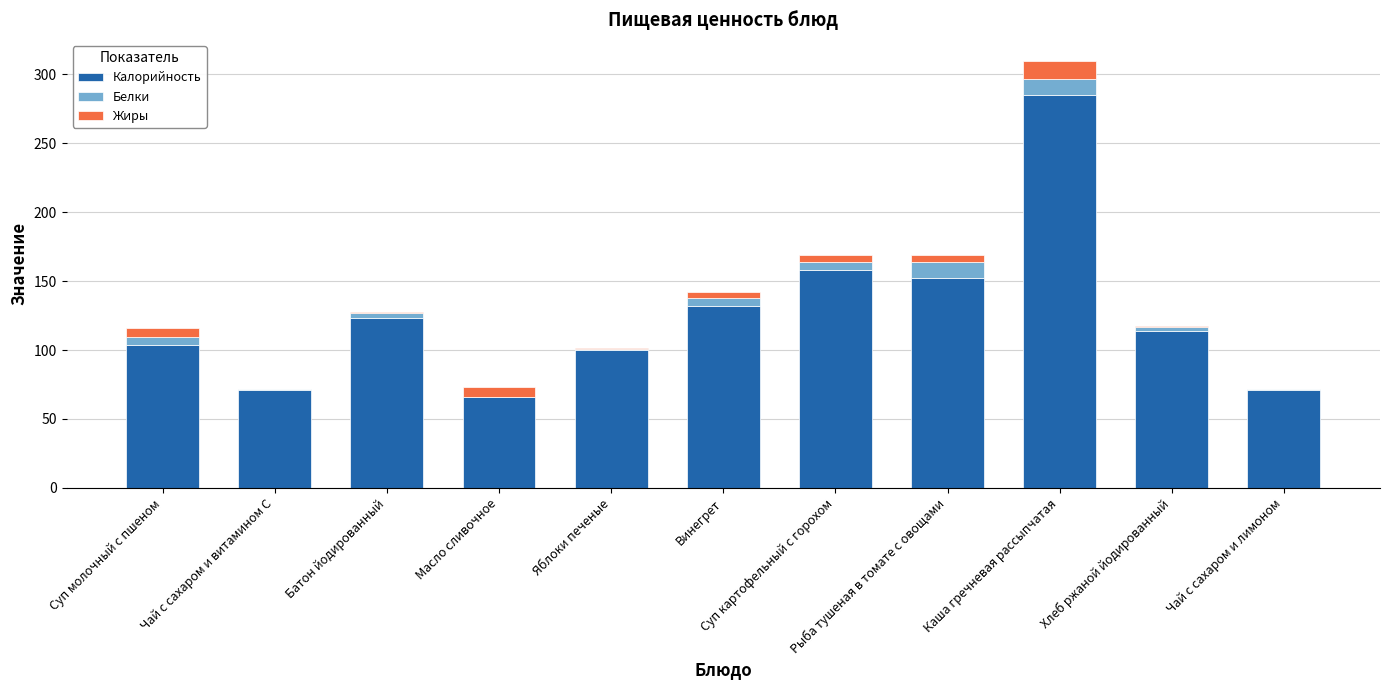

What is the maximum value for Калорийность?

285.0